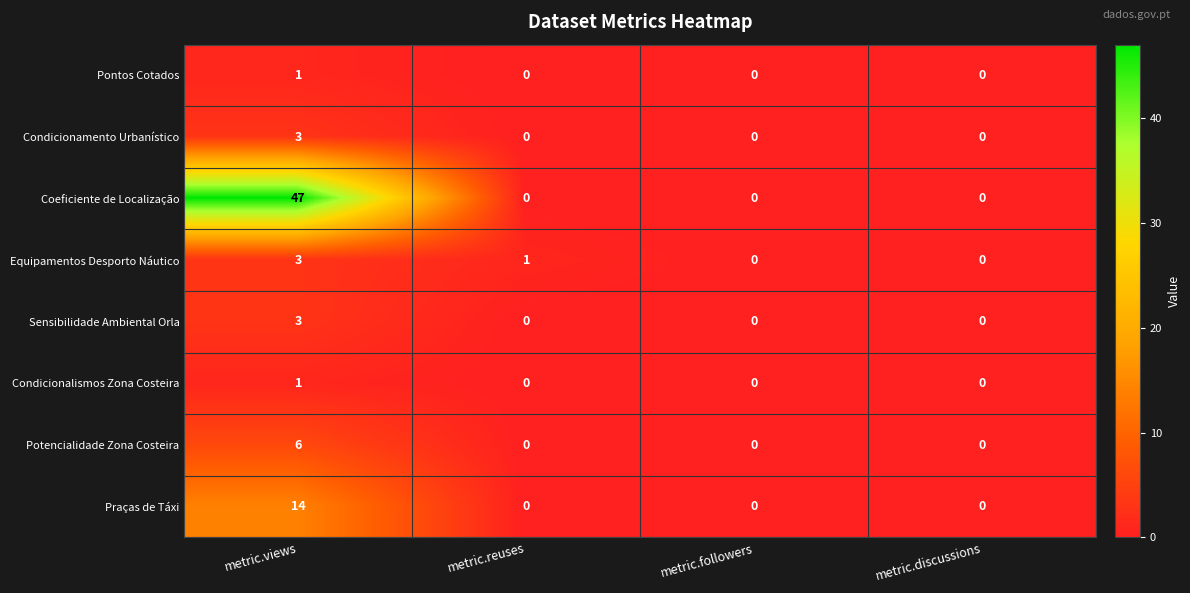

At which category is the sum across all series the highest?

metric.views